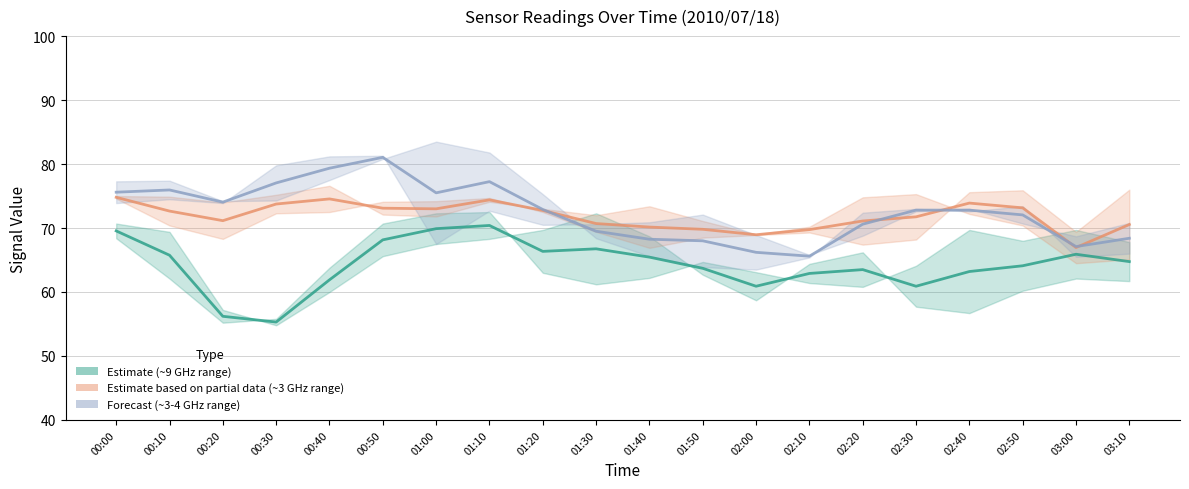

True or false: Estimate based on partial data (~3-3.7 GHz) and Estimate (Range ~9 GHz) intersect in this chart.

False